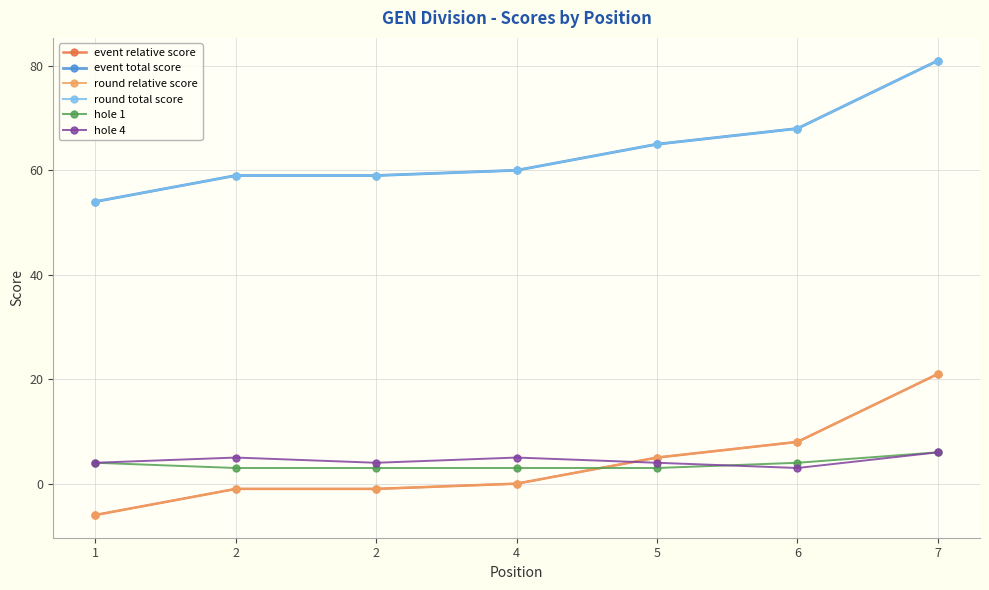

After their last crossing, which series has the higher values: event relative score or hole 4?

event relative score